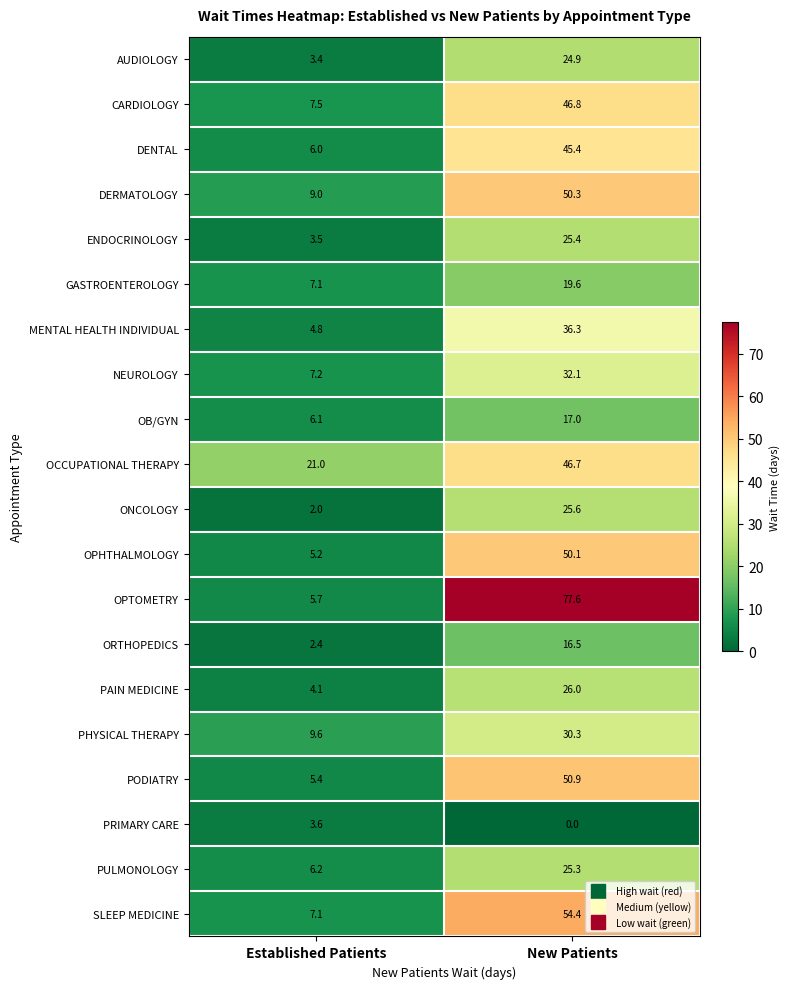

What is the lowest value of the PODIATRY series?

5.4